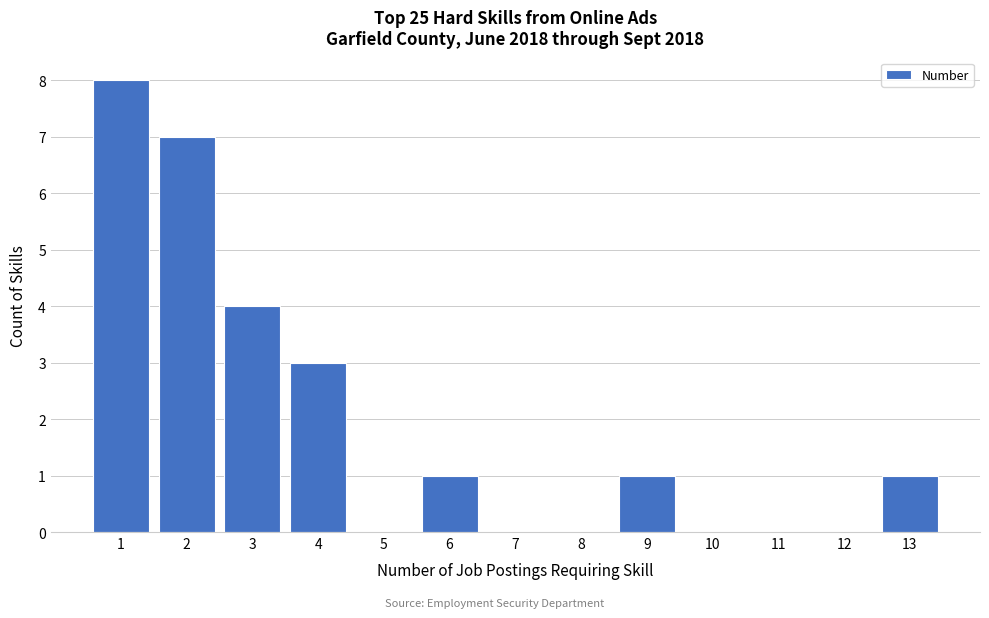

Reading right to left, list all the values displayed in this chart.

13=1	12=0	11=0	10=0	9=1	8=0	7=0	6=1	5=0	4=3	3=4	2=7	1=8